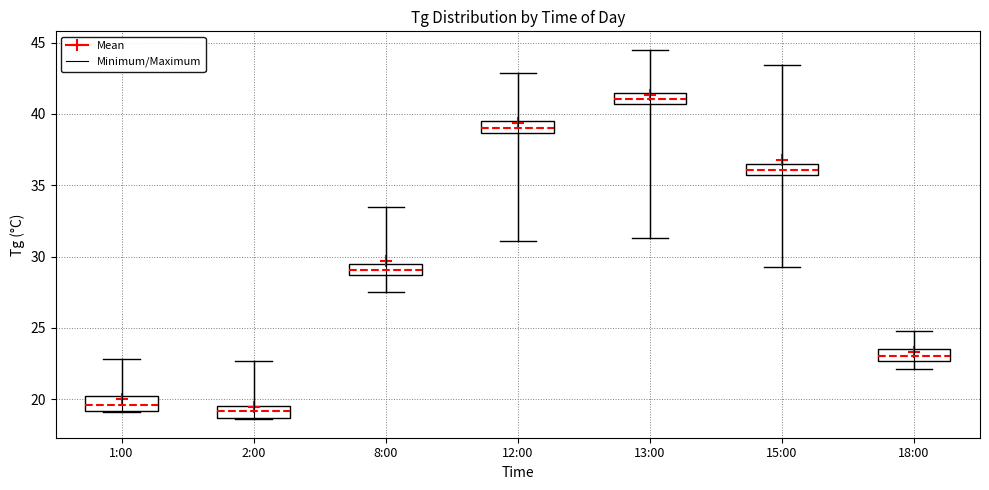

Reading left to right, transcribe this box plot: for each box, give where its median line is, the range the box spans, and where its two whiskers end, as read against the y-axis. The values are not printed on the chart, so give them approximately, as read against the axis.

1:00: median 19.5, box 19.0 to 20.0, whiskers 19.0 to 23.0
2:00: median 19.0, box 18.5 to 19.5, whiskers 18.5 to 22.5
8:00: median 29.0, box 28.5 to 29.5, whiskers 27.5 to 33.5
12:00: median 39.0, box 38.5 to 39.5, whiskers 31.0 to 43.0
13:00: median 41.0, box 40.5 to 41.5, whiskers 31.5 to 44.5
15:00: median 36.0, box 35.5 to 36.5, whiskers 29.5 to 43.5
18:00: median 23.0, box 22.5 to 23.5, whiskers 22.0 to 25.0